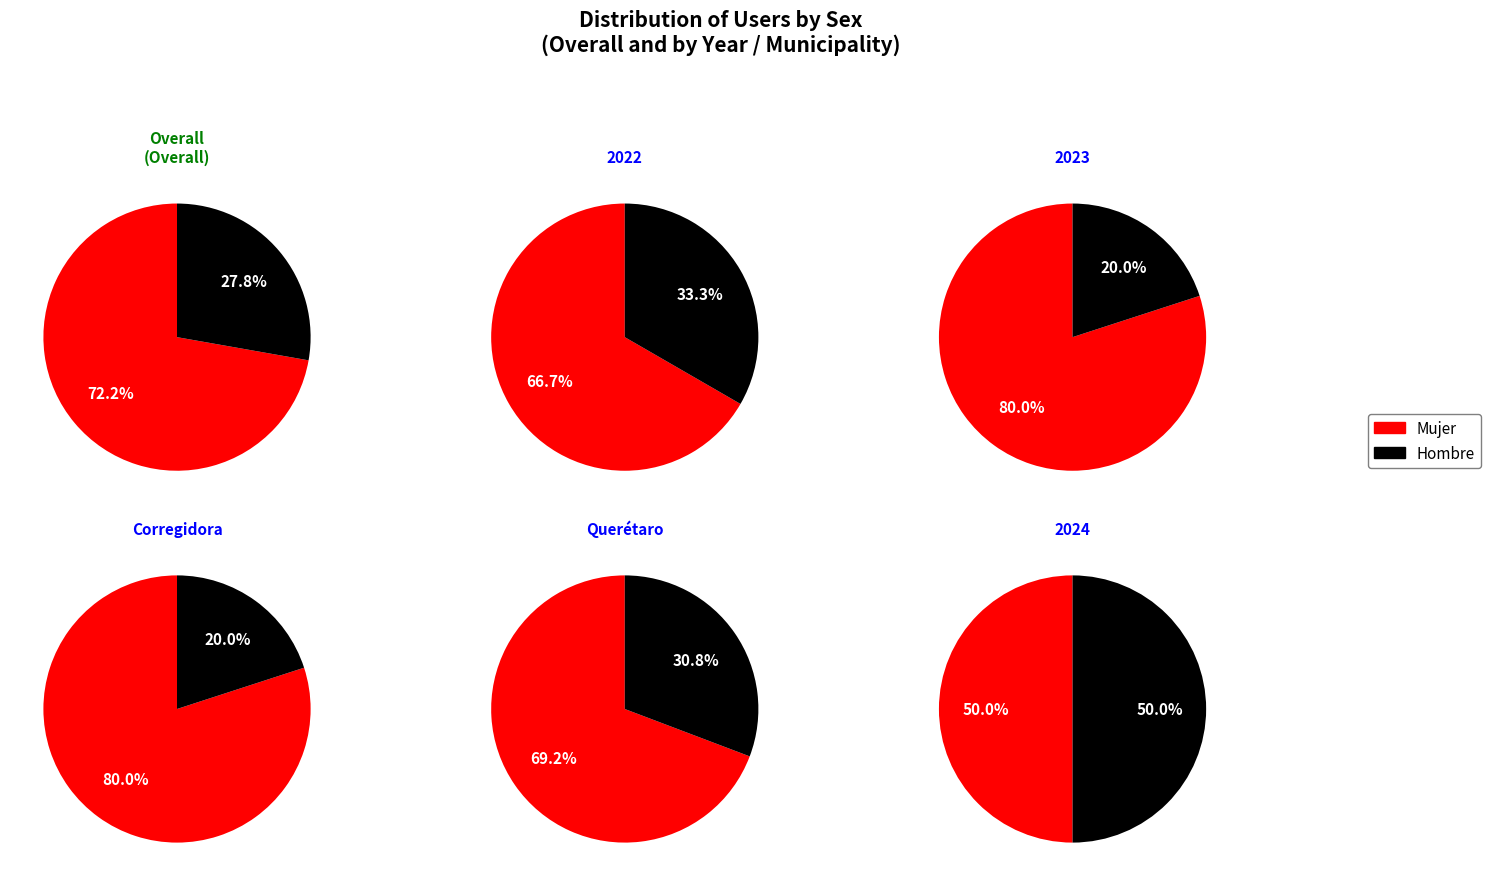

Is Mujer the majority of the pie?

No